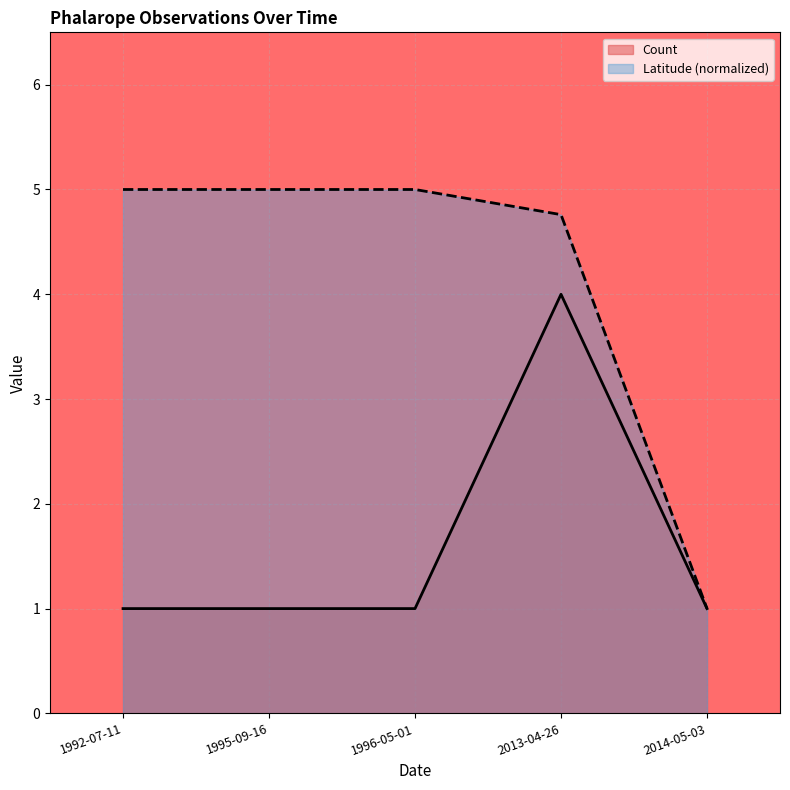

True or false: Count and Latitude (normalized) cross at least once.

False